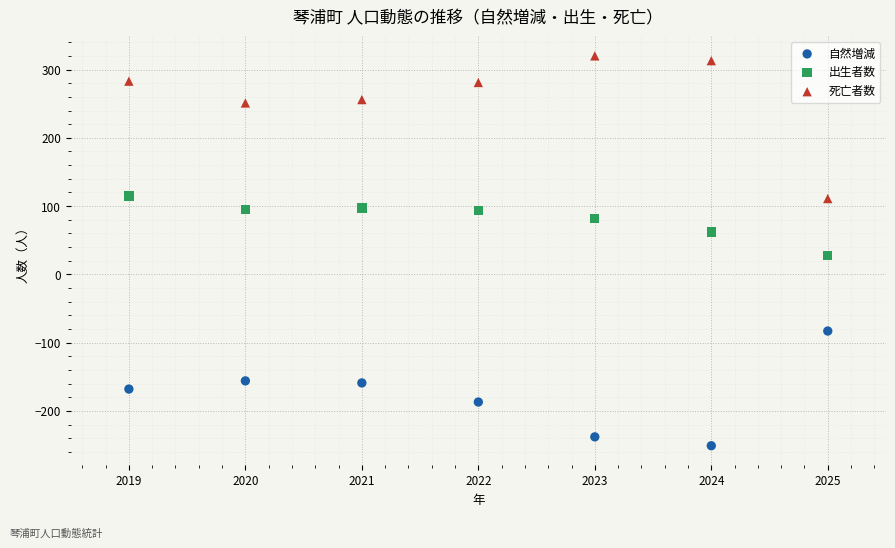

Across all data points, what is the range of Y values (max minus min)?

571